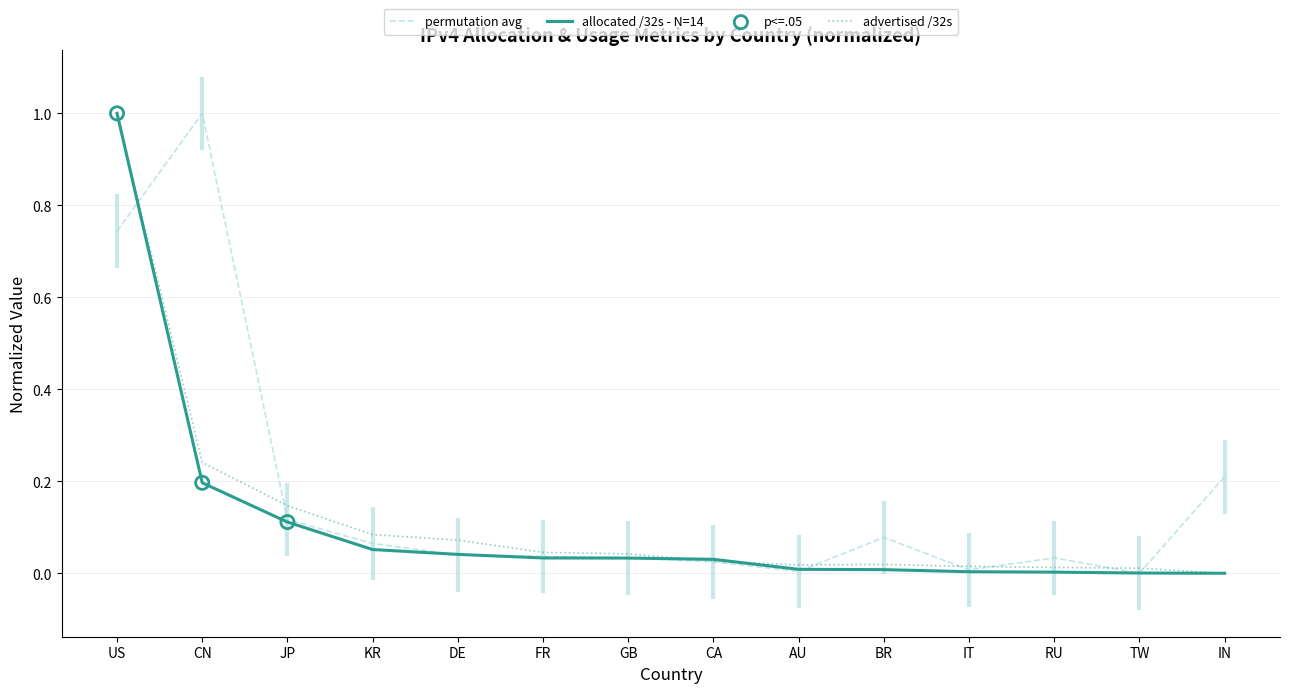

What is the total value across all series at CN?

1.4